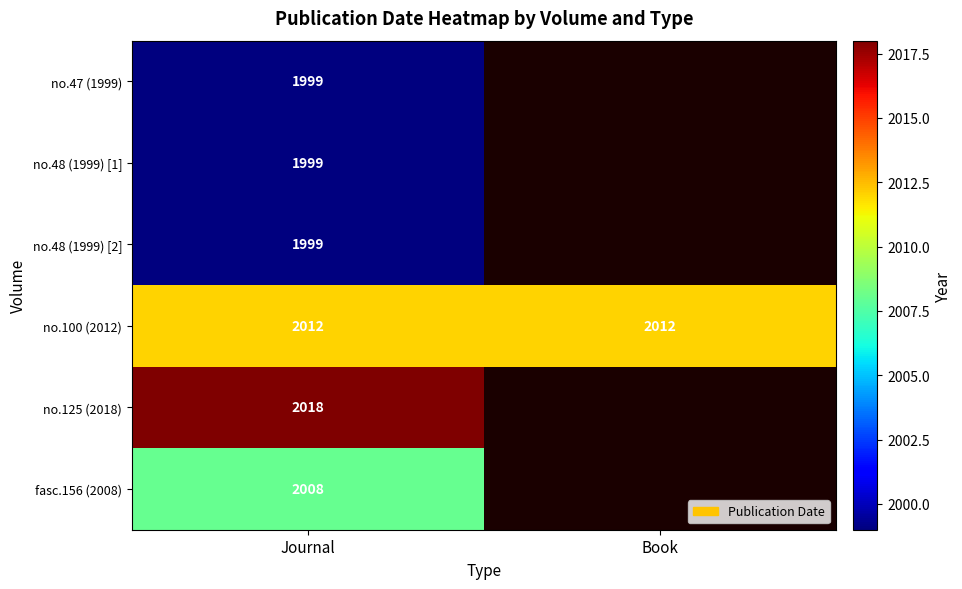

What is the sum of all no.100 (2012) values?

4024